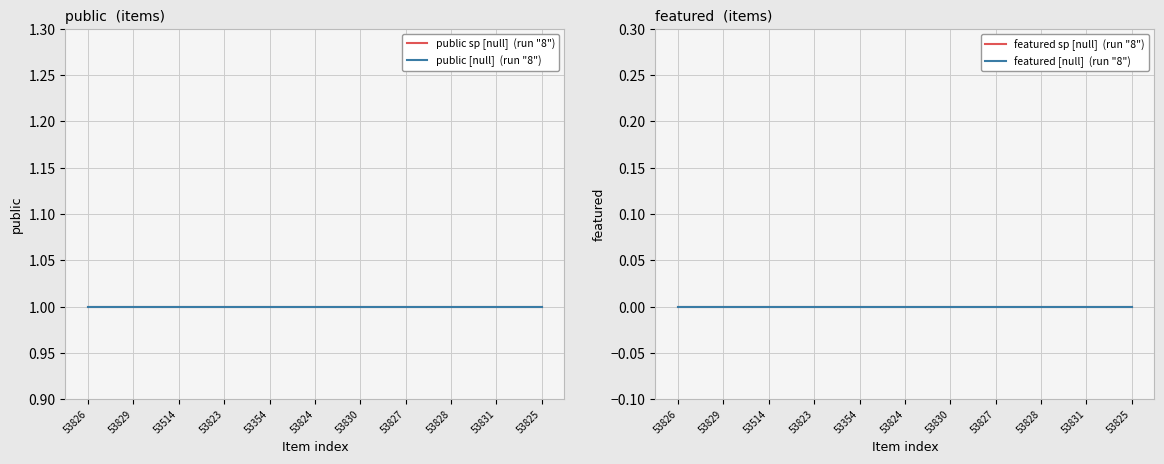

Which category has the lowest value across all series?

53826